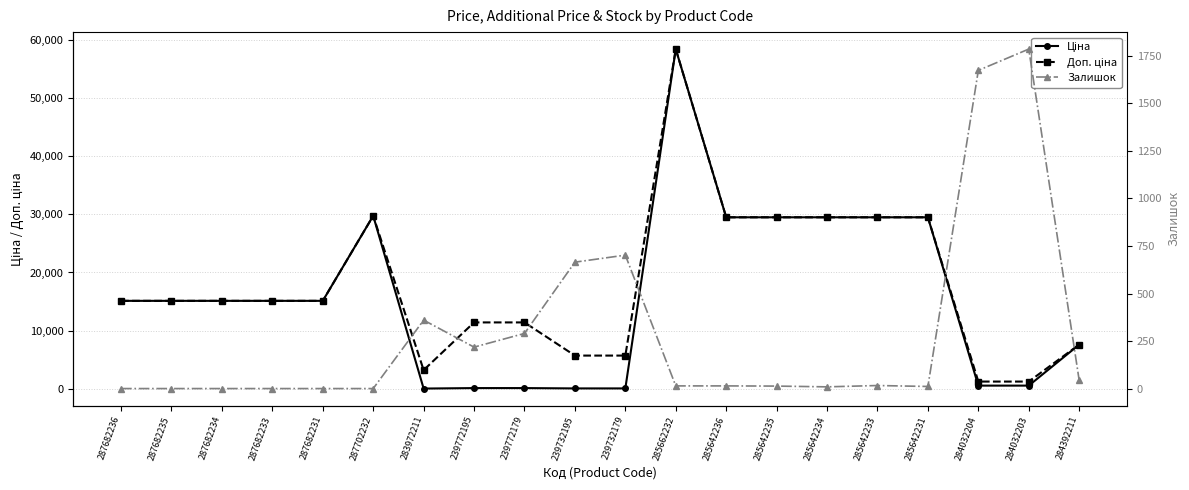

What is the maximum value shown in the chart?

58426.5